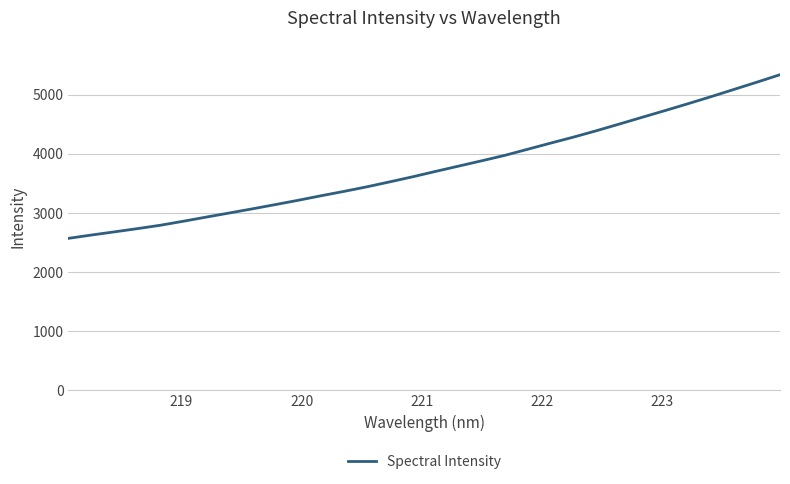

What is the difference between the maximum and minimum values?

2771.1